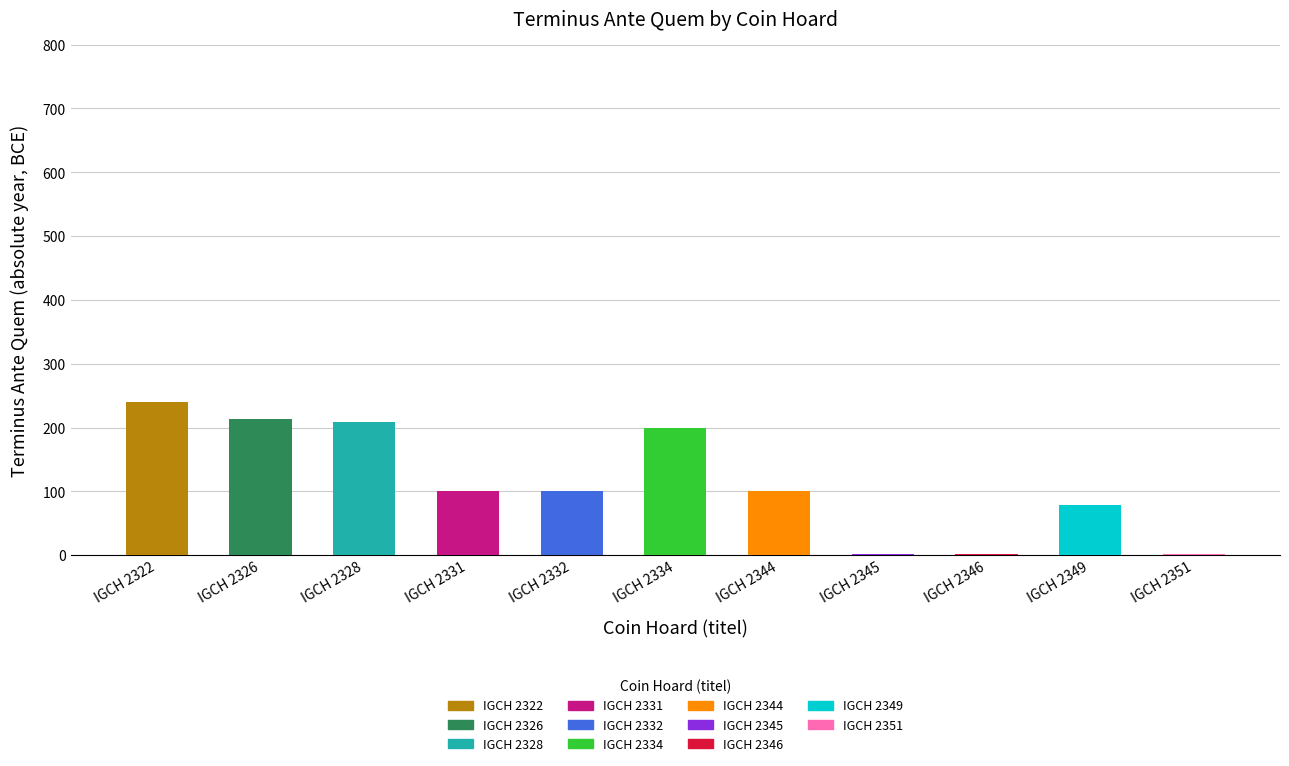

At which category does the chart reach its peak across all series?

IGCH 2322